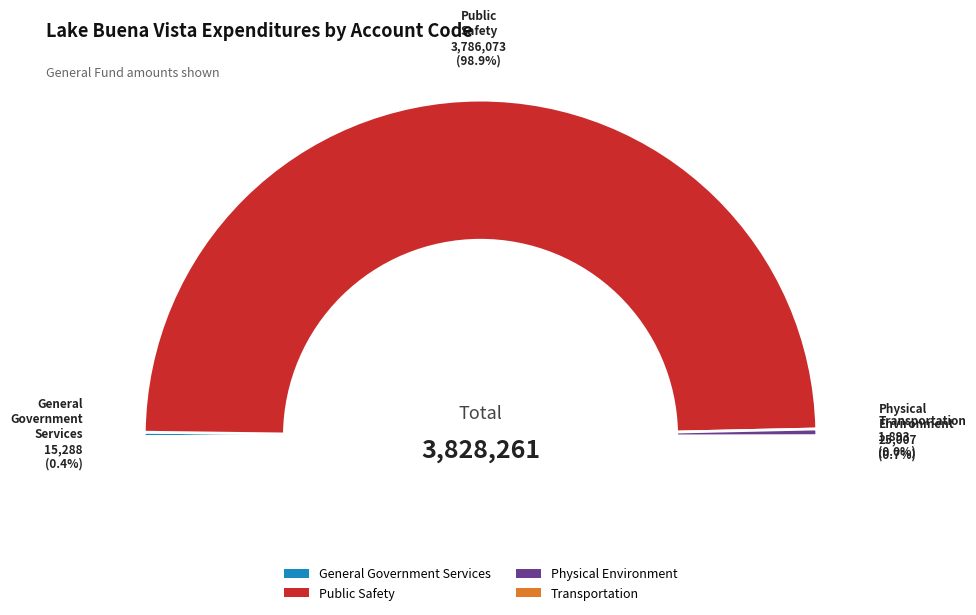

Is the sum of Transportation and General Government Services greater than half?

No